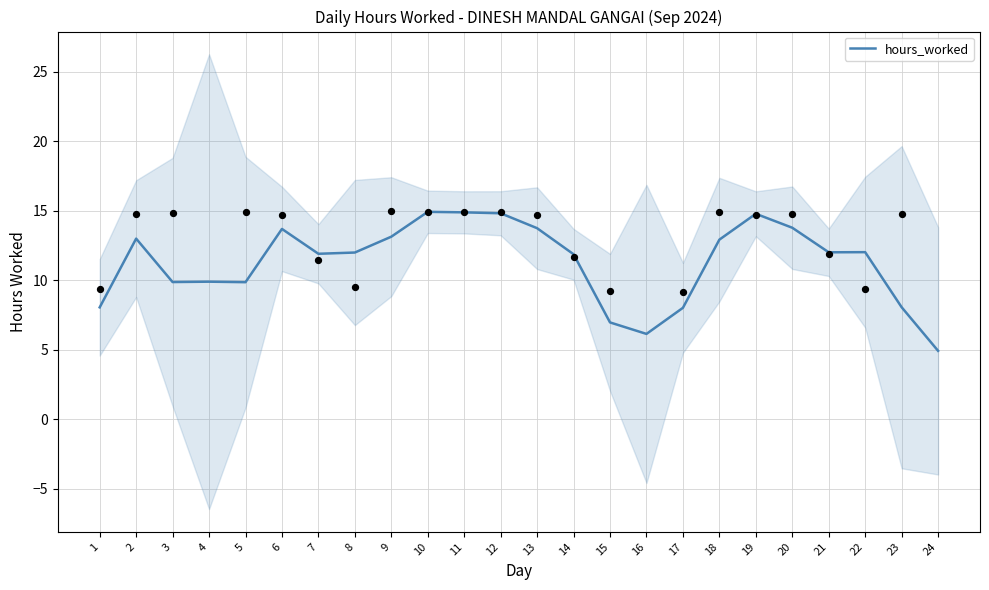

What is the ratio of the value at 4 to the value at 22?

0.8